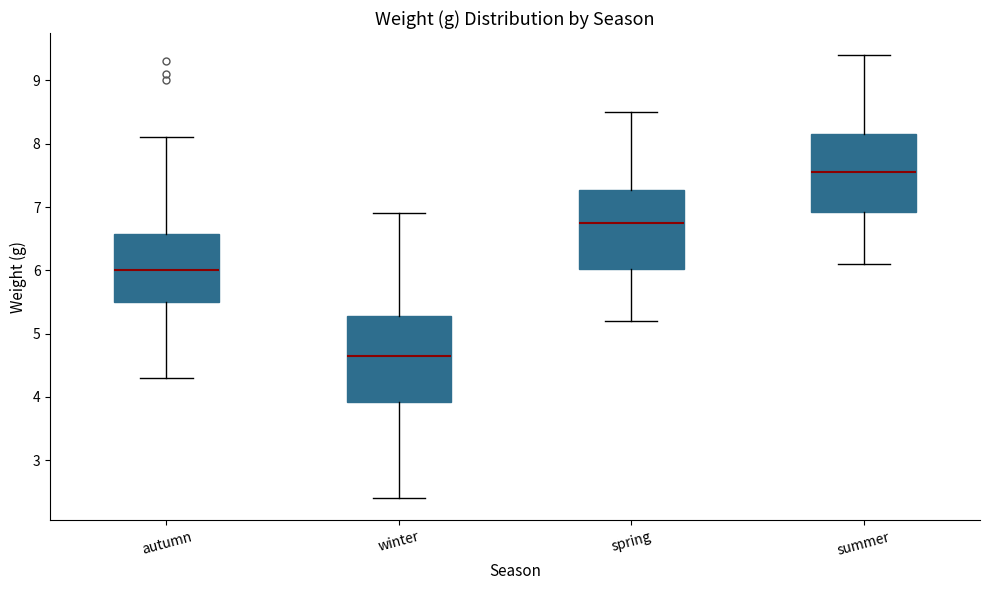

Reading left to right, transcribe this box plot: for each box, give where its median line is, the range the box spans, and where its two whiskers end, as read against the y-axis. The values are not printed on the chart, so give them approximately, as read against the axis.

autumn: median 6.0, box 5.5 to 6.6, whiskers 4.3 to 8.1
winter: median 4.7, box 3.9 to 5.3, whiskers 2.4 to 6.9
spring: median 6.8, box 6.0 to 7.3, whiskers 5.2 to 8.5
summer: median 7.6, box 6.9 to 8.2, whiskers 6.1 to 9.4